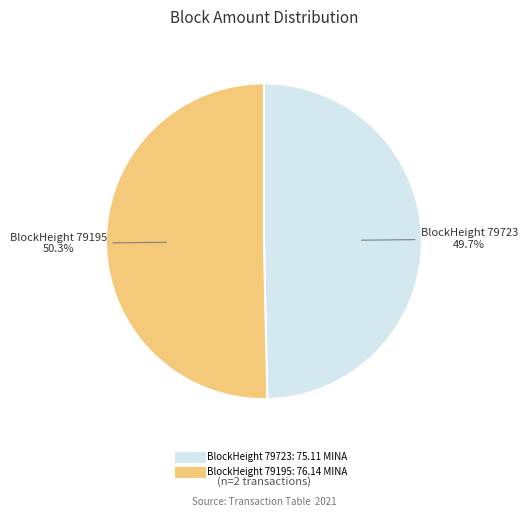

Does any single category account for the majority?

Yes